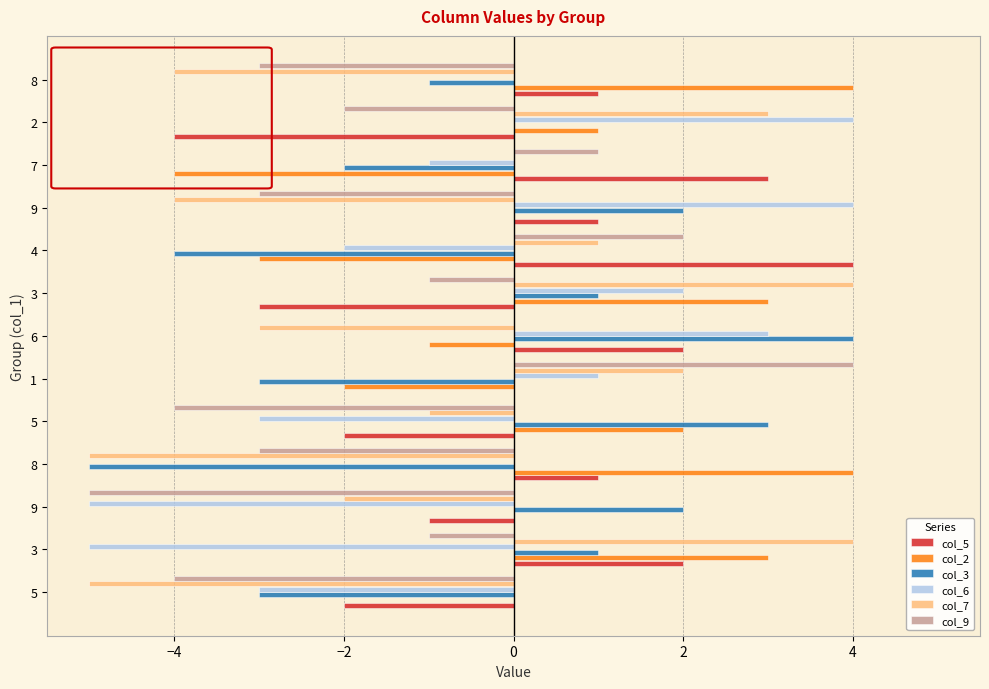

Count the col_3 values in the range -3 to 2.

9